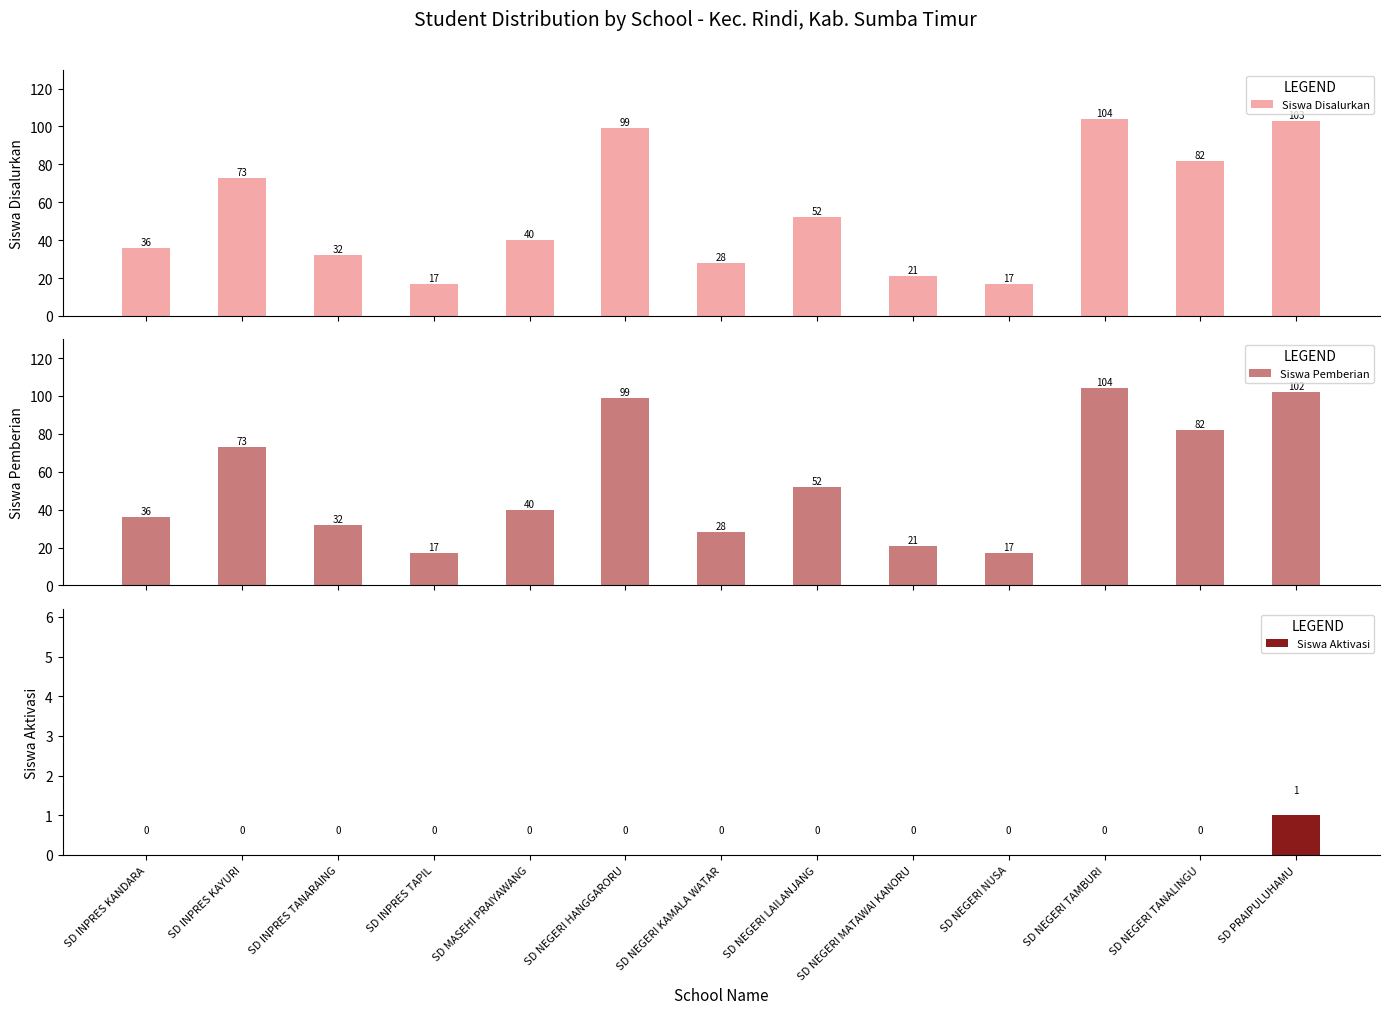

Between SD PRAIPULUHAMU and SD NEGERI TAMBURI, which is larger?

SD NEGERI TAMBURI